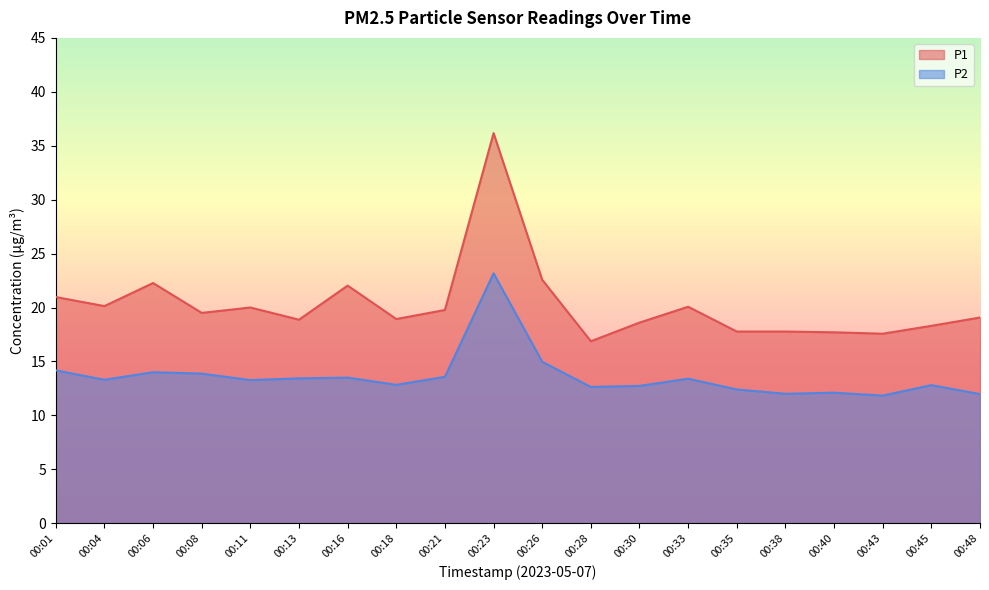

List the series in order of their overall mean, highest first.

P1, P2